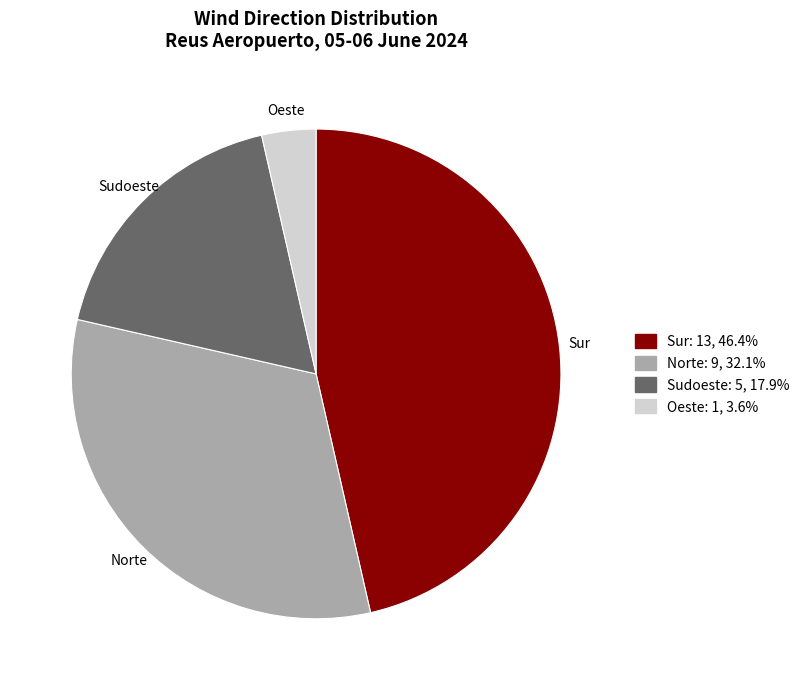

Approximately how many times larger is the value at Sudoeste compared to Norte?

0.6